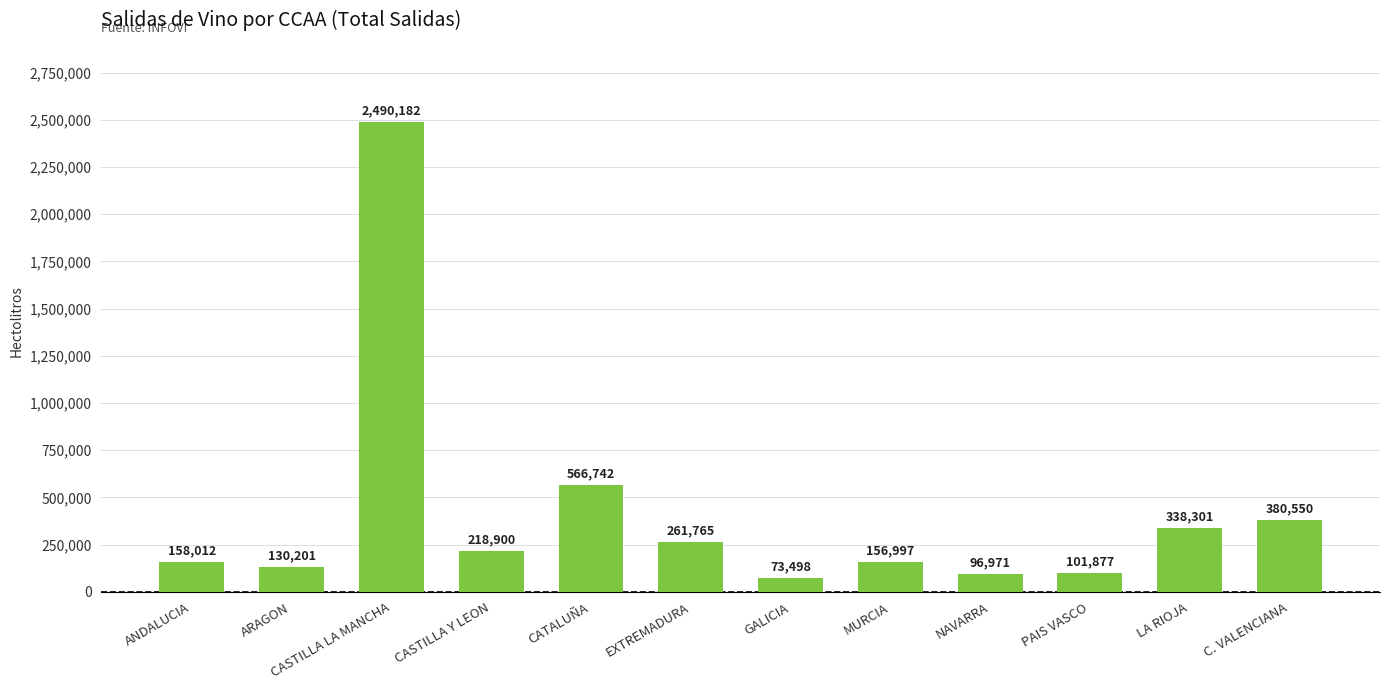

At which category does the chart reach its peak across all series?

CASTILLA LA MANCHA